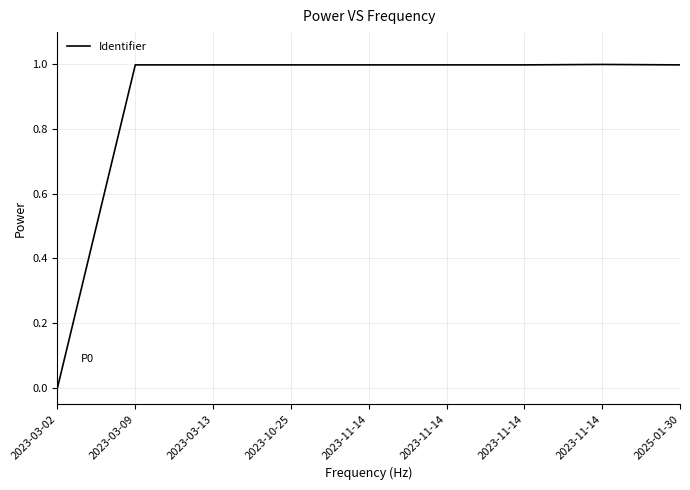

Does the chart have visible grid lines?

Yes